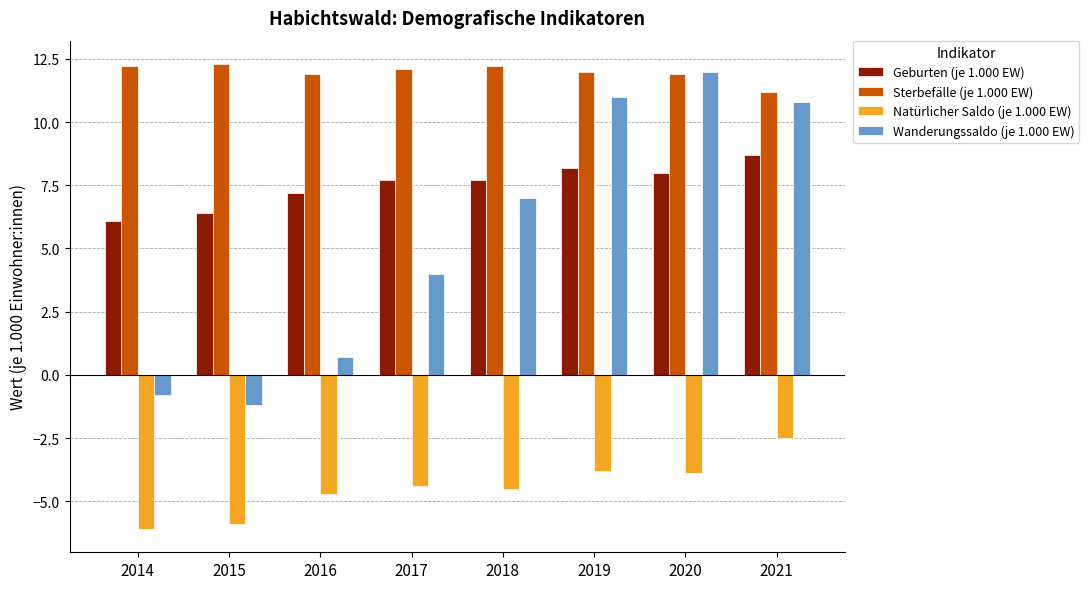

Which category has the lowest value across all series?

2014